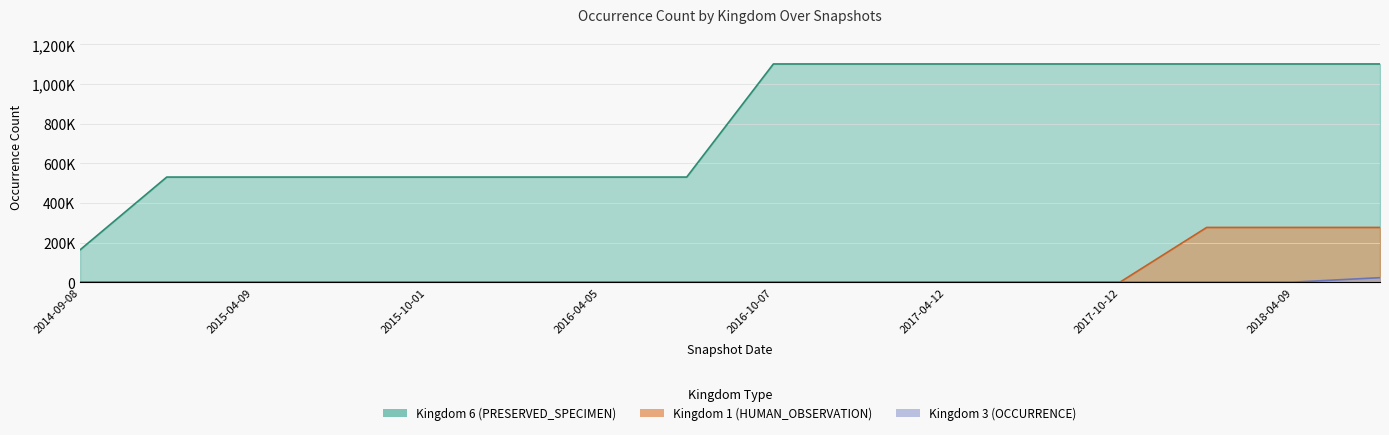

What is the label of the 10th point from the left?

2016-12-27